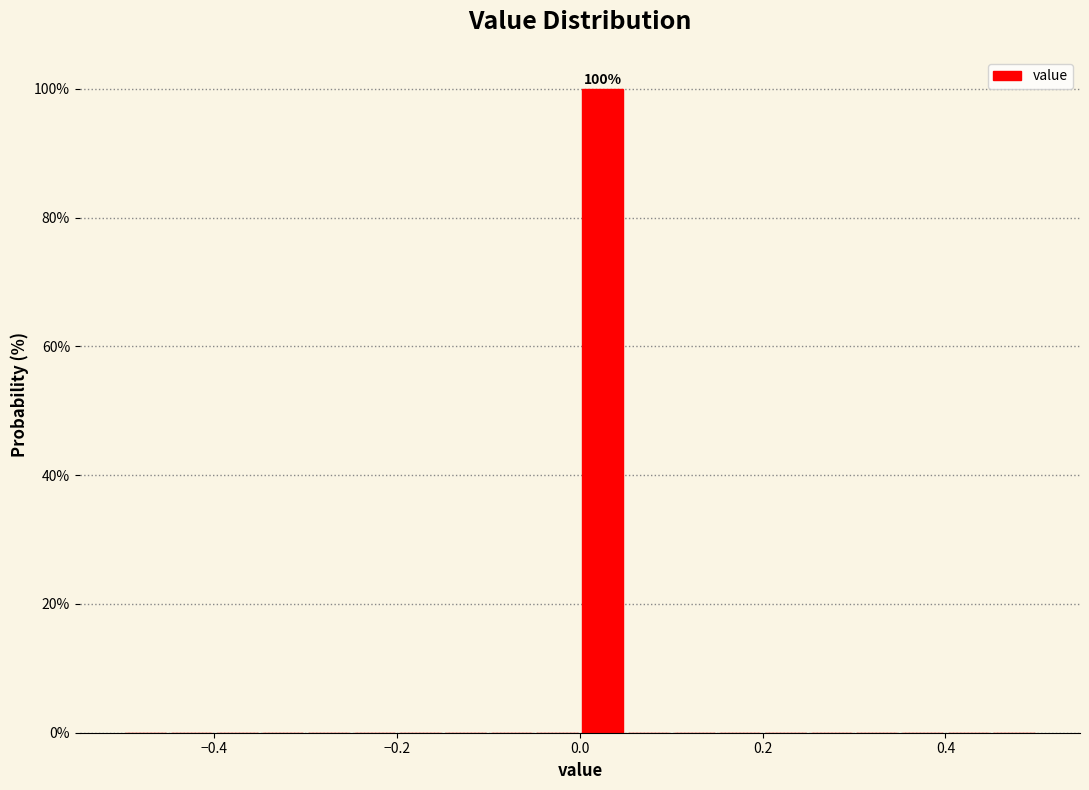

Around what value on the x-axis is the tallest bar? Give the approximate position of its centre, as read against the axis.

0.02